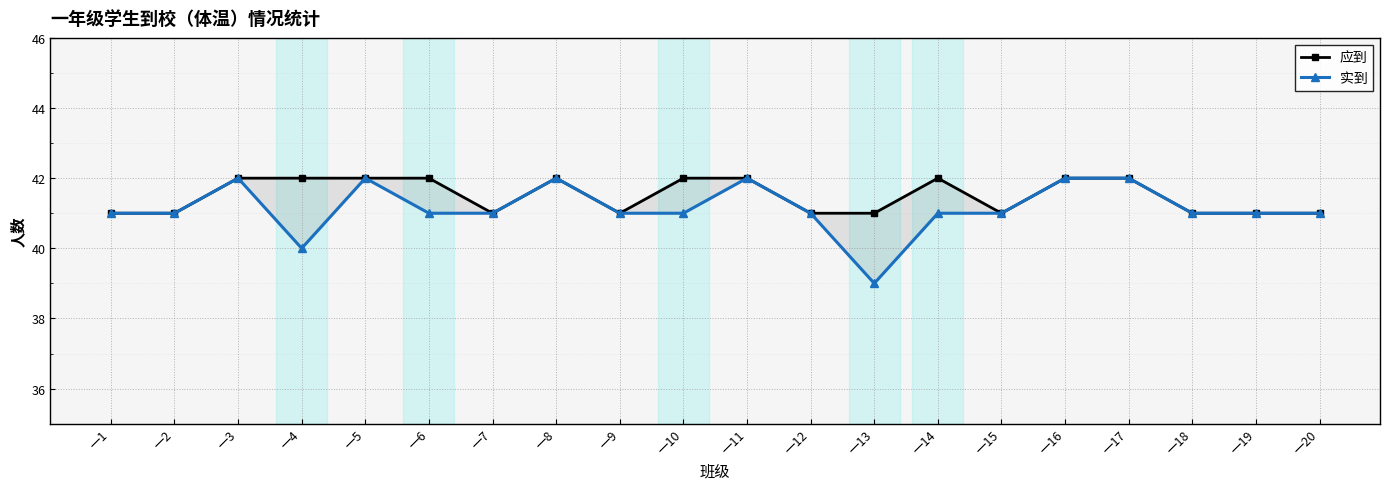

Between 一8 and 一17, which series saw the biggest shift?

应到